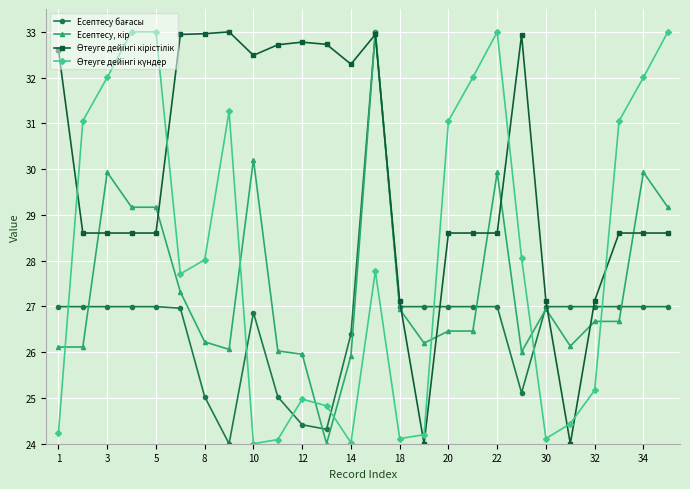

Count the number of categories in the chart.

26